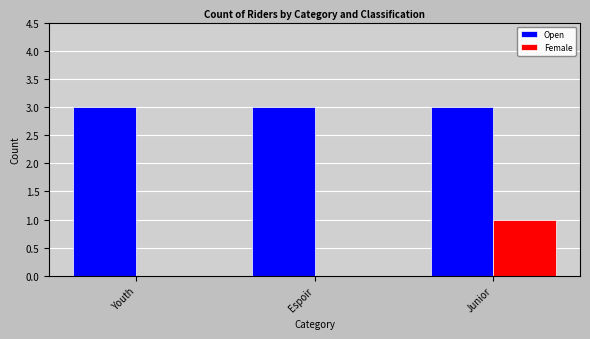

The value of Open at Youth is 1. True or false?

False